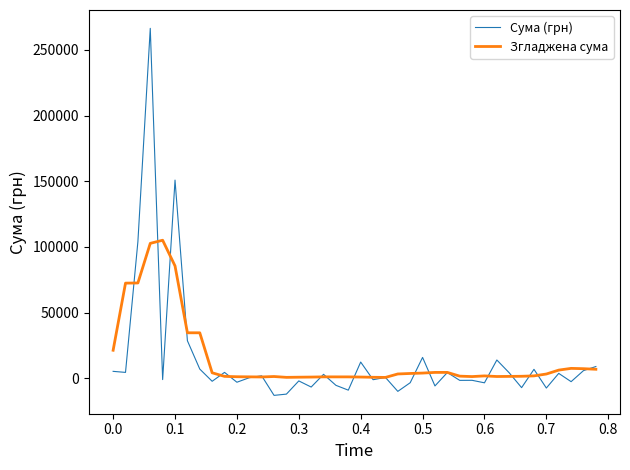

Rank the series by their maximum value, from highest to lowest.

Сума (грн), Згладжена сума